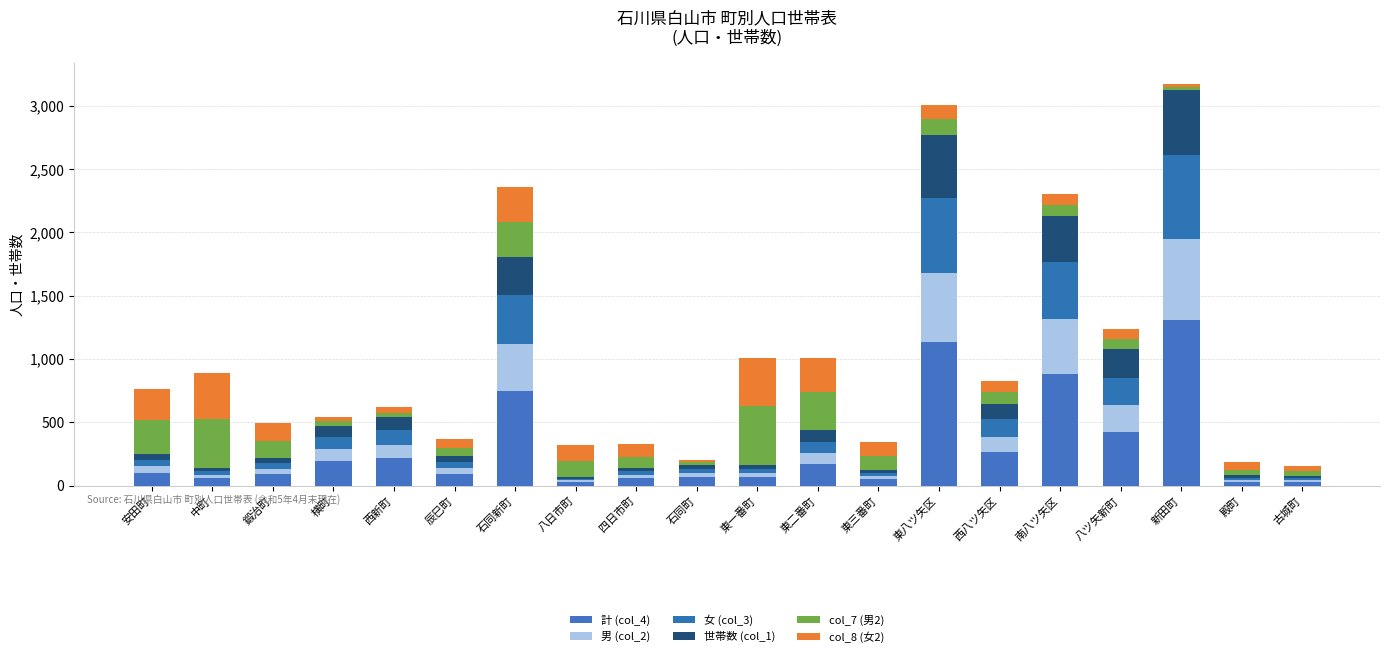

What are all the series names shown in the legend?

計 (col_4), 男 (col_2), 女 (col_3), 世帯数 (col_1), col_7 (男2), col_8 (女2)